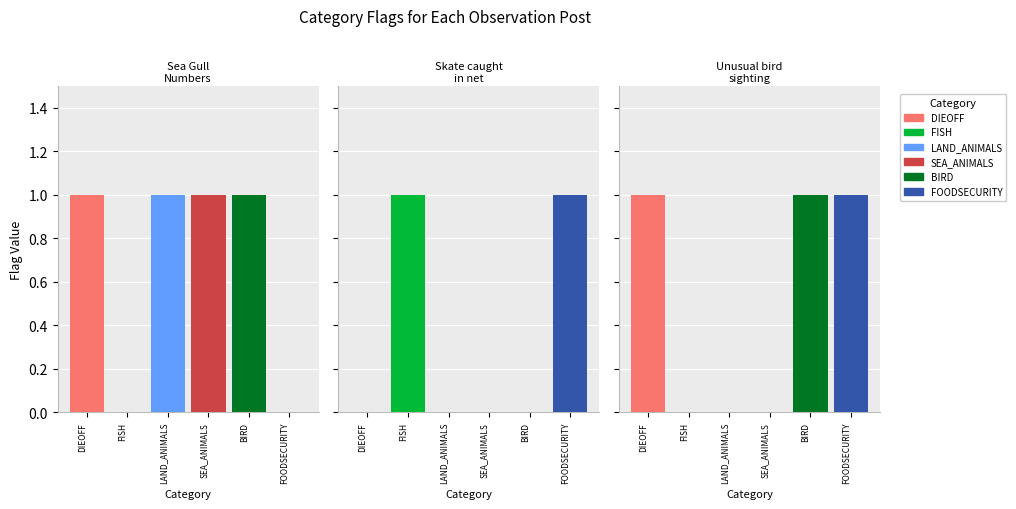

Count the FOODSECURITY values in the range 0 to 1.

3